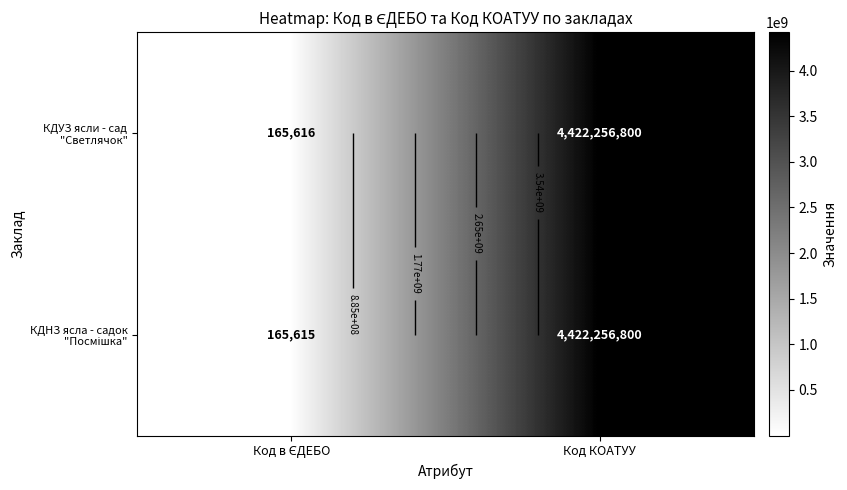

At which label is КДУЗ ясли - сад "Светлячок" closest to 2211211208?

Код в ЄДЕБО